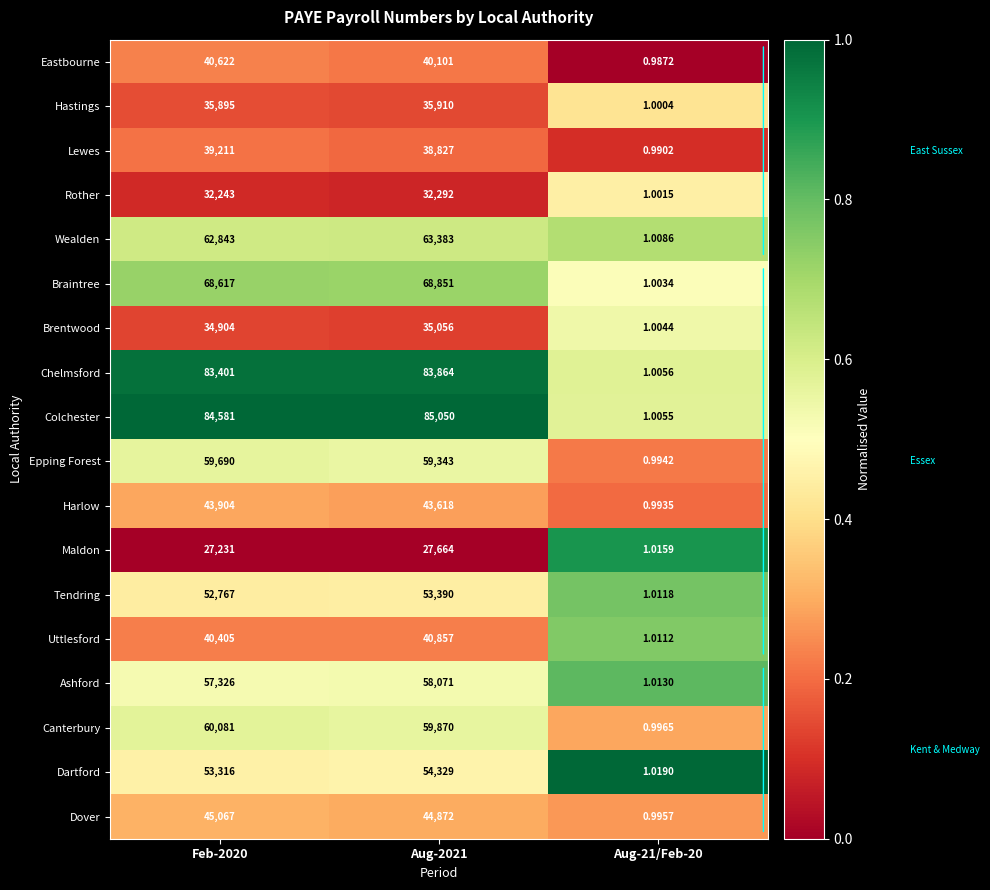

Which series has the largest range (max minus min)?

Colchester